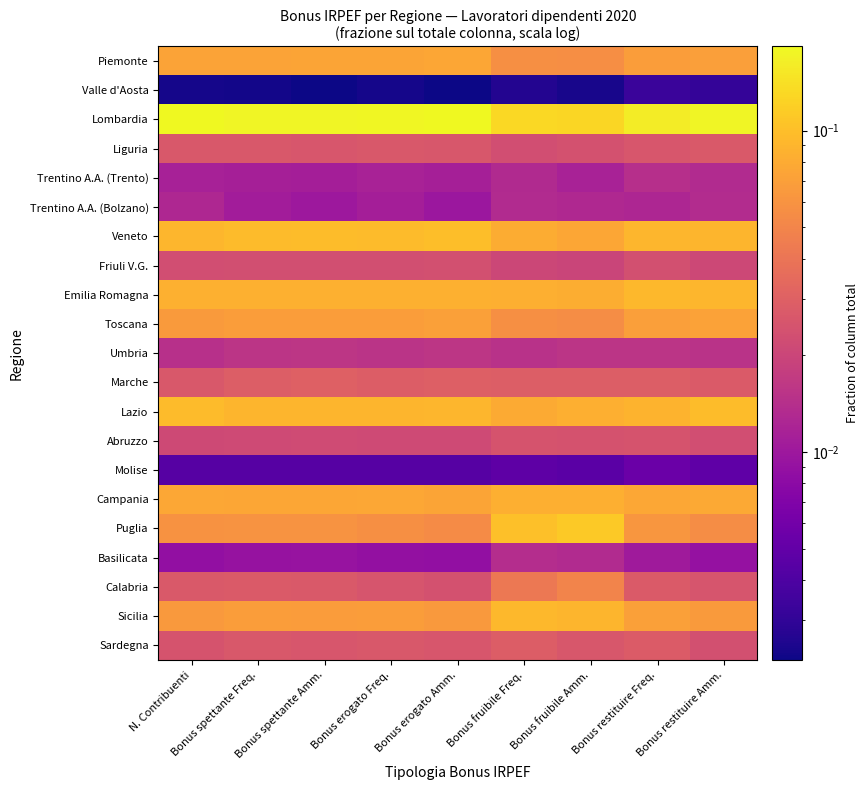

Reading right to left, what are all the values shown in this chart?

Piemonte: Bonus restituire Amm.=0.1	Bonus restituire Freq.=0.1	Bonus fruibile Amm.=0.1	Bonus fruibile Freq.=0.1	Bonus erogato Amm.=0.1	Bonus erogato Freq.=0.1	Bonus spettante Amm.=0.1	Bonus spettante Freq.=0.1	N. Contribuenti=0.1
Valle d'Aosta: Bonus restituire Amm.=0.0	Bonus restituire Freq.=0.0	Bonus fruibile Amm.=0.0	Bonus fruibile Freq.=0.0	Bonus erogato Amm.=0.0	Bonus erogato Freq.=0.0	Bonus spettante Amm.=0.0	Bonus spettante Freq.=0.0	N. Contribuenti=0.0
Lombardia: Bonus restituire Amm.=0.2	Bonus restituire Freq.=0.2	Bonus fruibile Amm.=0.1	Bonus fruibile Freq.=0.1	Bonus erogato Amm.=0.2	Bonus erogato Freq.=0.2	Bonus spettante Amm.=0.2	Bonus spettante Freq.=0.2	N. Contribuenti=0.2
Liguria: Bonus restituire Amm.=0.0	Bonus restituire Freq.=0.0	Bonus fruibile Amm.=0.0	Bonus fruibile Freq.=0.0	Bonus erogato Amm.=0.0	Bonus erogato Freq.=0.0	Bonus spettante Amm.=0.0	Bonus spettante Freq.=0.0	N. Contribuenti=0.0
Trentino A.A. (Trento): Bonus restituire Amm.=0.0	Bonus restituire Freq.=0.0	Bonus fruibile Amm.=0.0	Bonus fruibile Freq.=0.0	Bonus erogato Amm.=0.0	Bonus erogato Freq.=0.0	Bonus spettante Amm.=0.0	Bonus spettante Freq.=0.0	N. Contribuenti=0.0
Trentino A.A. (Bolzano): Bonus restituire Amm.=0.0	Bonus restituire Freq.=0.0	Bonus fruibile Amm.=0.0	Bonus fruibile Freq.=0.0	Bonus erogato Amm.=0.0	Bonus erogato Freq.=0.0	Bonus spettante Amm.=0.0	Bonus spettante Freq.=0.0	N. Contribuenti=0.0
Veneto: Bonus restituire Amm.=0.1	Bonus restituire Freq.=0.1	Bonus fruibile Amm.=0.1	Bonus fruibile Freq.=0.1	Bonus erogato Amm.=0.1	Bonus erogato Freq.=0.1	Bonus spettante Amm.=0.1	Bonus spettante Freq.=0.1	N. Contribuenti=0.1
Friuli V.G.: Bonus restituire Amm.=0.0	Bonus restituire Freq.=0.0	Bonus fruibile Amm.=0.0	Bonus fruibile Freq.=0.0	Bonus erogato Amm.=0.0	Bonus erogato Freq.=0.0	Bonus spettante Amm.=0.0	Bonus spettante Freq.=0.0	N. Contribuenti=0.0
Emilia Romagna: Bonus restituire Amm.=0.1	Bonus restituire Freq.=0.1	Bonus fruibile Amm.=0.1	Bonus fruibile Freq.=0.1	Bonus erogato Amm.=0.1	Bonus erogato Freq.=0.1	Bonus spettante Amm.=0.1	Bonus spettante Freq.=0.1	N. Contribuenti=0.1
Toscana: Bonus restituire Amm.=0.1	Bonus restituire Freq.=0.1	Bonus fruibile Amm.=0.1	Bonus fruibile Freq.=0.1	Bonus erogato Amm.=0.1	Bonus erogato Freq.=0.1	Bonus spettante Amm.=0.1	Bonus spettante Freq.=0.1	N. Contribuenti=0.1
Umbria: Bonus restituire Amm.=0.0	Bonus restituire Freq.=0.0	Bonus fruibile Amm.=0.0	Bonus fruibile Freq.=0.0	Bonus erogato Amm.=0.0	Bonus erogato Freq.=0.0	Bonus spettante Amm.=0.0	Bonus spettante Freq.=0.0	N. Contribuenti=0.0
Marche: Bonus restituire Amm.=0.0	Bonus restituire Freq.=0.0	Bonus fruibile Amm.=0.0	Bonus fruibile Freq.=0.0	Bonus erogato Amm.=0.0	Bonus erogato Freq.=0.0	Bonus spettante Amm.=0.0	Bonus spettante Freq.=0.0	N. Contribuenti=0.0
Lazio: Bonus restituire Amm.=0.1	Bonus restituire Freq.=0.1	Bonus fruibile Amm.=0.1	Bonus fruibile Freq.=0.1	Bonus erogato Amm.=0.1	Bonus erogato Freq.=0.1	Bonus spettante Amm.=0.1	Bonus spettante Freq.=0.1	N. Contribuenti=0.1
Abruzzo: Bonus restituire Amm.=0.0	Bonus restituire Freq.=0.0	Bonus fruibile Amm.=0.0	Bonus fruibile Freq.=0.0	Bonus erogato Amm.=0.0	Bonus erogato Freq.=0.0	Bonus spettante Amm.=0.0	Bonus spettante Freq.=0.0	N. Contribuenti=0.0
Molise: Bonus restituire Amm.=0.0	Bonus restituire Freq.=0.0	Bonus fruibile Amm.=0.0	Bonus fruibile Freq.=0.0	Bonus erogato Amm.=0.0	Bonus erogato Freq.=0.0	Bonus spettante Amm.=0.0	Bonus spettante Freq.=0.0	N. Contribuenti=0.0
Campania: Bonus restituire Amm.=0.1	Bonus restituire Freq.=0.1	Bonus fruibile Amm.=0.1	Bonus fruibile Freq.=0.1	Bonus erogato Amm.=0.1	Bonus erogato Freq.=0.1	Bonus spettante Amm.=0.1	Bonus spettante Freq.=0.1	N. Contribuenti=0.1
Puglia: Bonus restituire Amm.=0.1	Bonus restituire Freq.=0.1	Bonus fruibile Amm.=0.1	Bonus fruibile Freq.=0.1	Bonus erogato Amm.=0.1	Bonus erogato Freq.=0.1	Bonus spettante Amm.=0.1	Bonus spettante Freq.=0.1	N. Contribuenti=0.1
Basilicata: Bonus restituire Amm.=0.0	Bonus restituire Freq.=0.0	Bonus fruibile Amm.=0.0	Bonus fruibile Freq.=0.0	Bonus erogato Amm.=0.0	Bonus erogato Freq.=0.0	Bonus spettante Amm.=0.0	Bonus spettante Freq.=0.0	N. Contribuenti=0.0
Calabria: Bonus restituire Amm.=0.0	Bonus restituire Freq.=0.0	Bonus fruibile Amm.=0.0	Bonus fruibile Freq.=0.0	Bonus erogato Amm.=0.0	Bonus erogato Freq.=0.0	Bonus spettante Amm.=0.0	Bonus spettante Freq.=0.0	N. Contribuenti=0.0
Sicilia: Bonus restituire Amm.=0.1	Bonus restituire Freq.=0.1	Bonus fruibile Amm.=0.1	Bonus fruibile Freq.=0.1	Bonus erogato Amm.=0.1	Bonus erogato Freq.=0.1	Bonus spettante Amm.=0.1	Bonus spettante Freq.=0.1	N. Contribuenti=0.1
Sardegna: Bonus restituire Amm.=0.0	Bonus restituire Freq.=0.0	Bonus fruibile Amm.=0.0	Bonus fruibile Freq.=0.0	Bonus erogato Amm.=0.0	Bonus erogato Freq.=0.0	Bonus spettante Amm.=0.0	Bonus spettante Freq.=0.0	N. Contribuenti=0.0